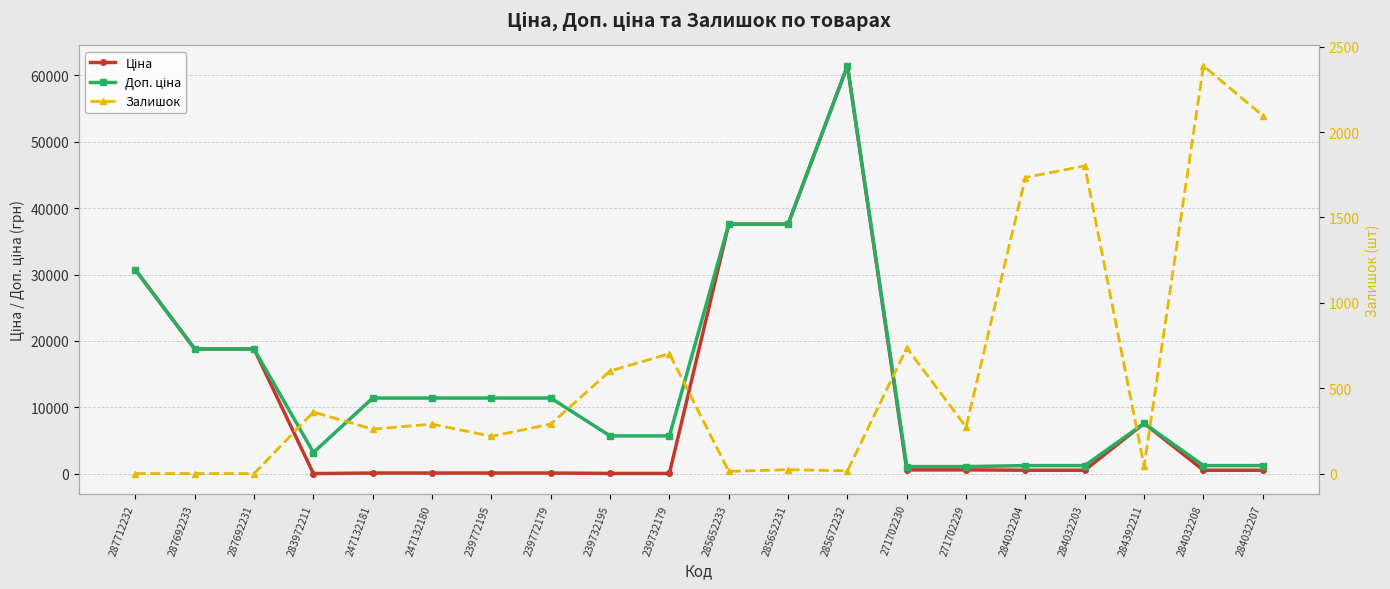

Which series changed the most between 239732179 and 285672232?

Ціна